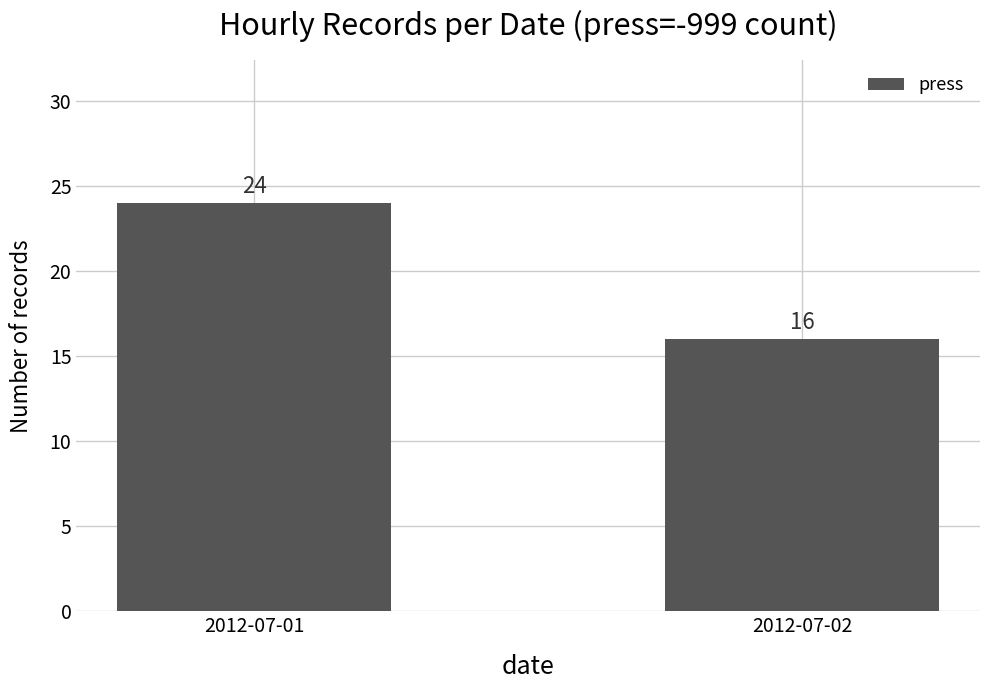

The chart shows a value of 5 at 2012-07-02. True or false?

False